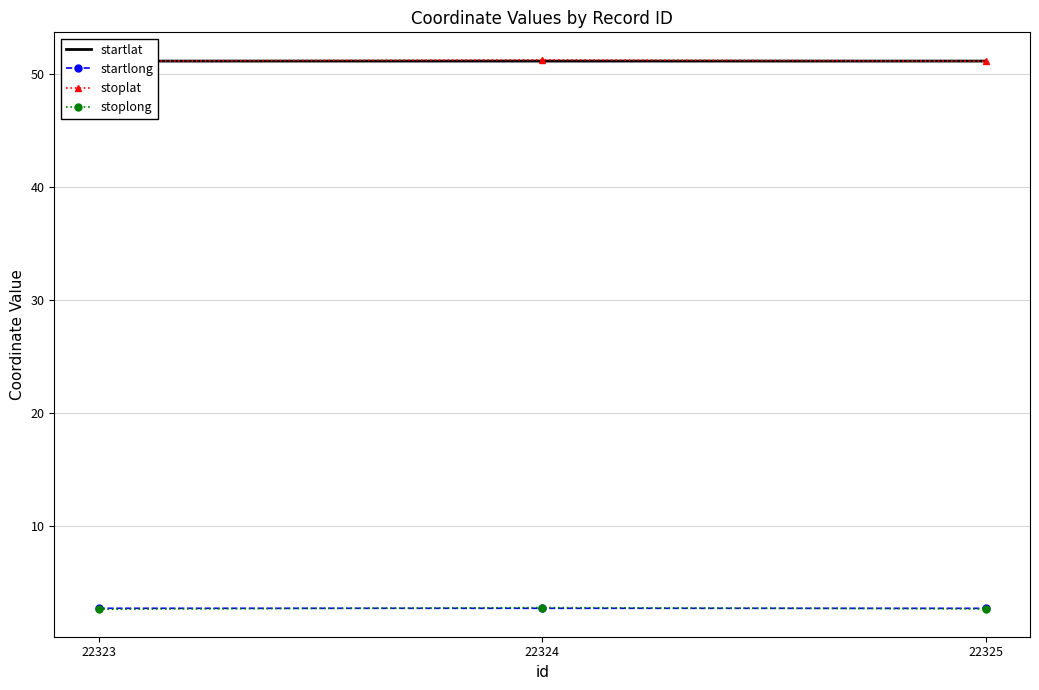

What is the average value of the startlong series?

2.7